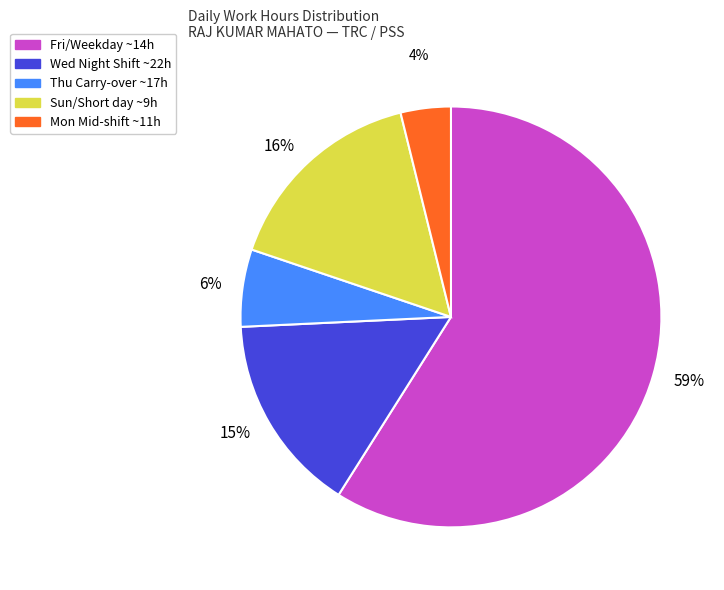

To the nearest percent, what is the difference between the largest and smallest slice percentages?

55%